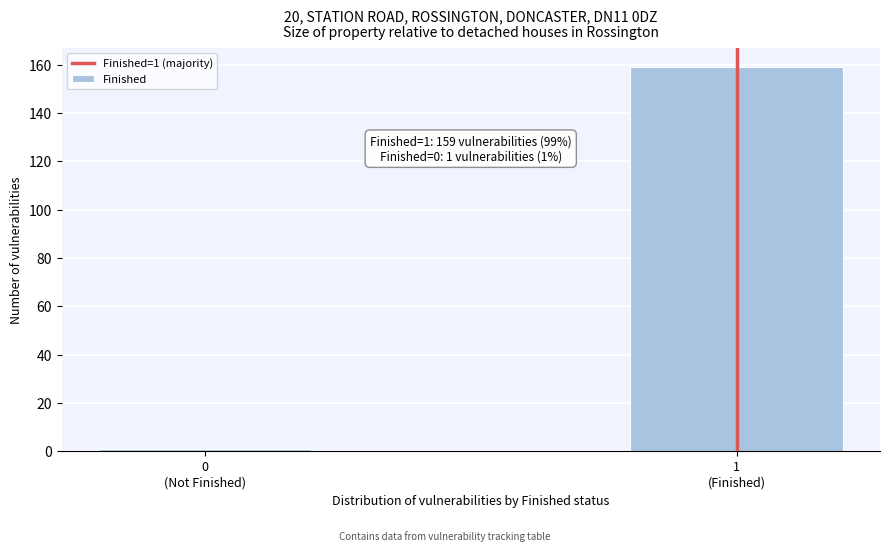

Reading left to right, list all the values displayed in this chart.

1	159